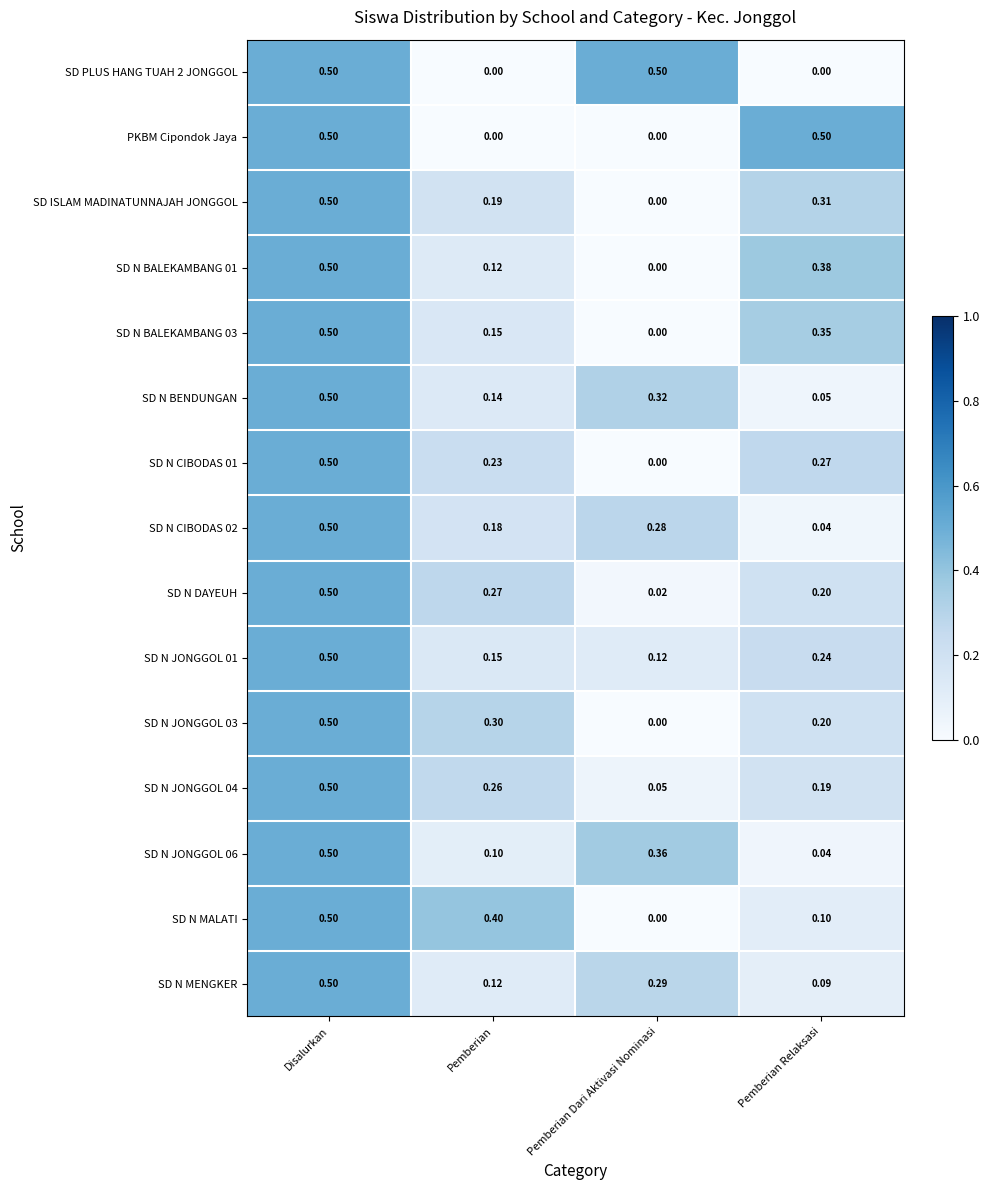

List the labels in order of SD ISLAM MADINATUNNAJAH JONGGOL value, largest first.

Disalurkan, Pemberian Relaksasi, Pemberian, Pemberian Dari Aktivasi Nominasi